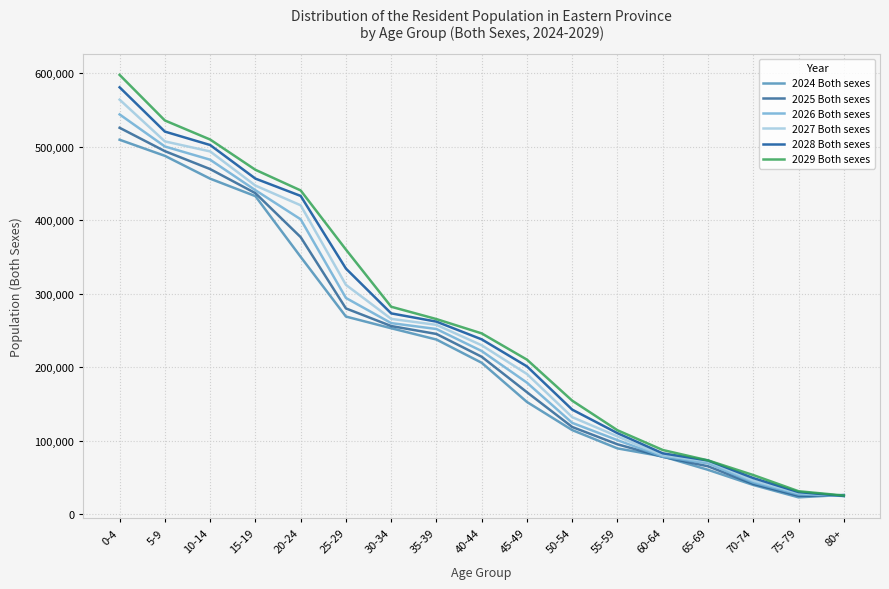

How many times do 2024 Both sexes and 2027 Both sexes cross each other?

1